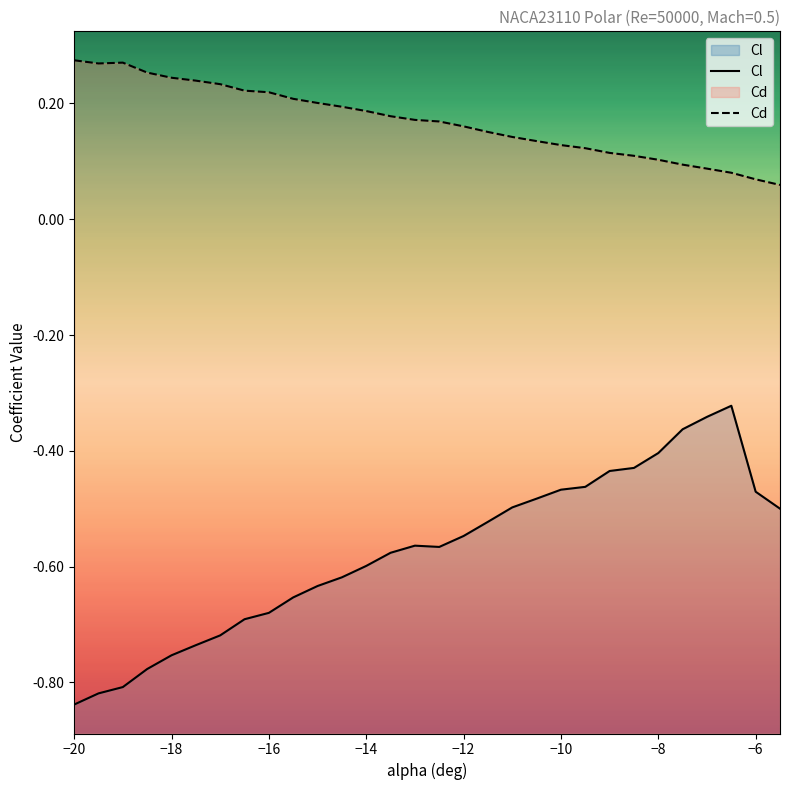

Rank the series by their maximum value, from lowest to highest.

Cl, Cd